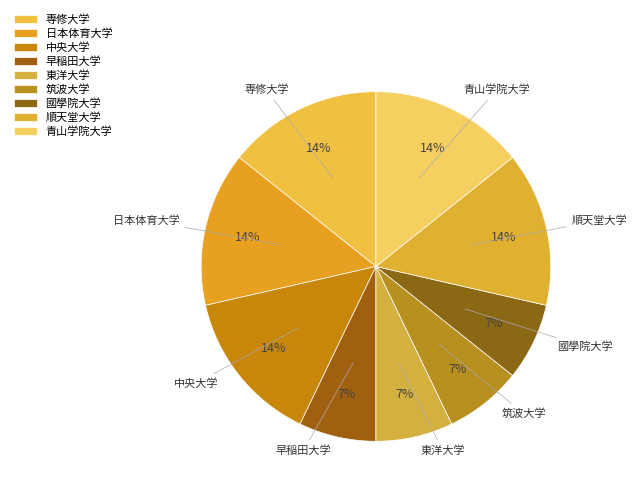

To the nearest percent, what percentage of the pie is 中央大学?

14%